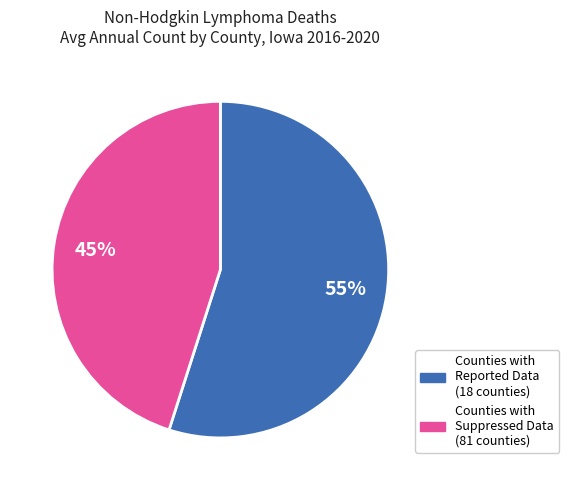

Is there any slice that represents more than half of the pie?

Yes